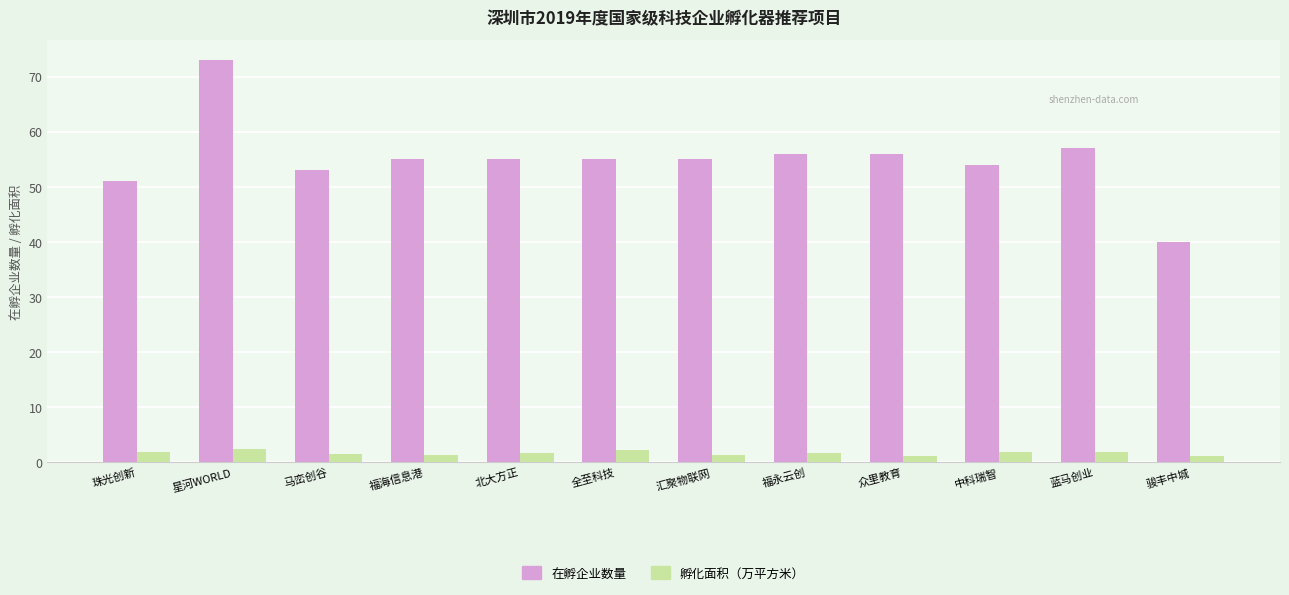

Where does the 在孵企业数量 series first go above 55?

星河WORLD